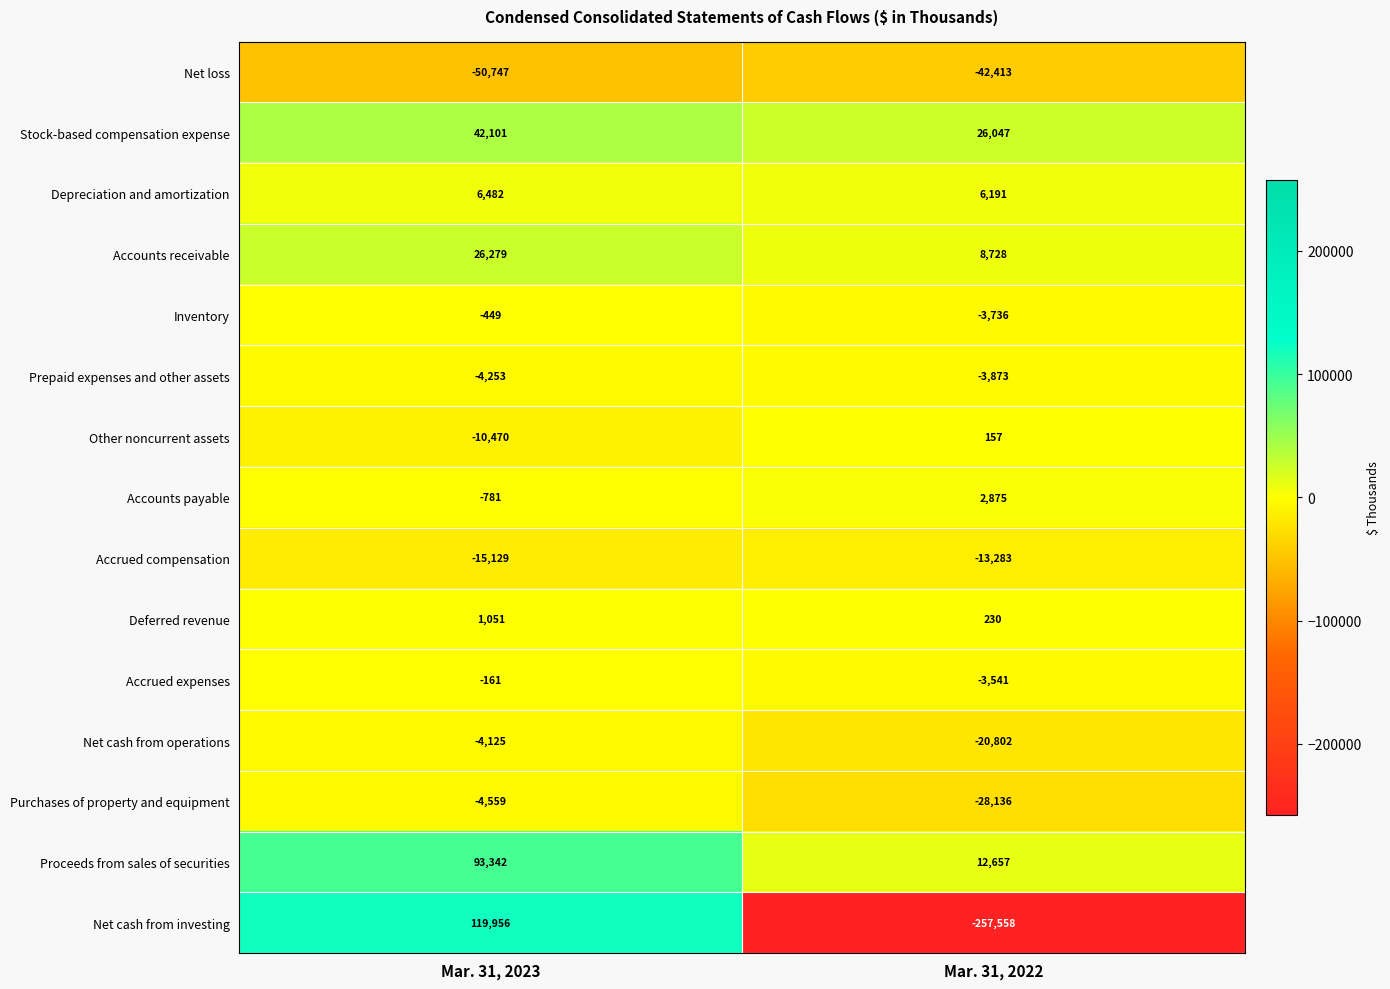

At which label is Inventory closest to -2092?

Mar. 31, 2023